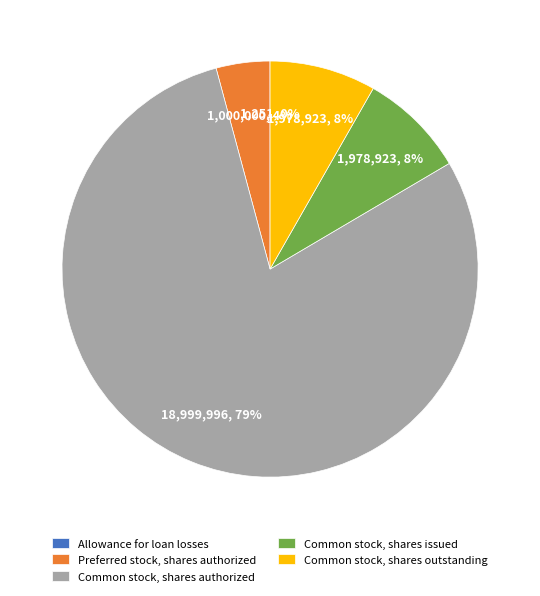

Which slice is the largest?

Common stock, shares authorized